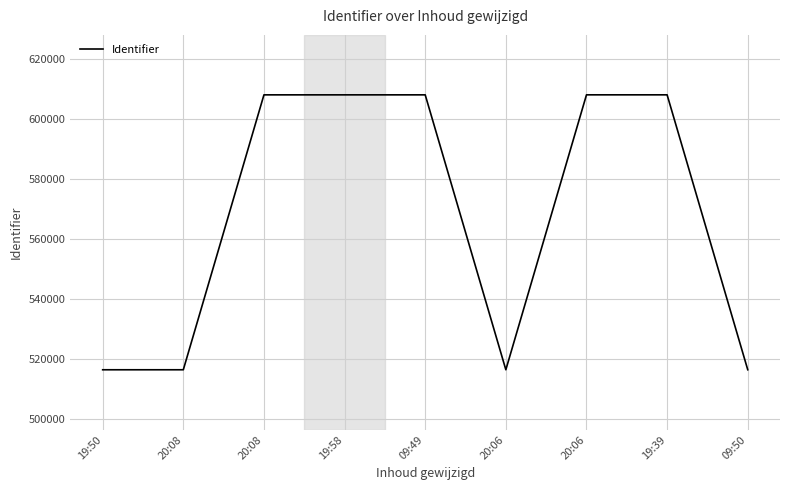

At which label does the data first exceed 608165?

19:58